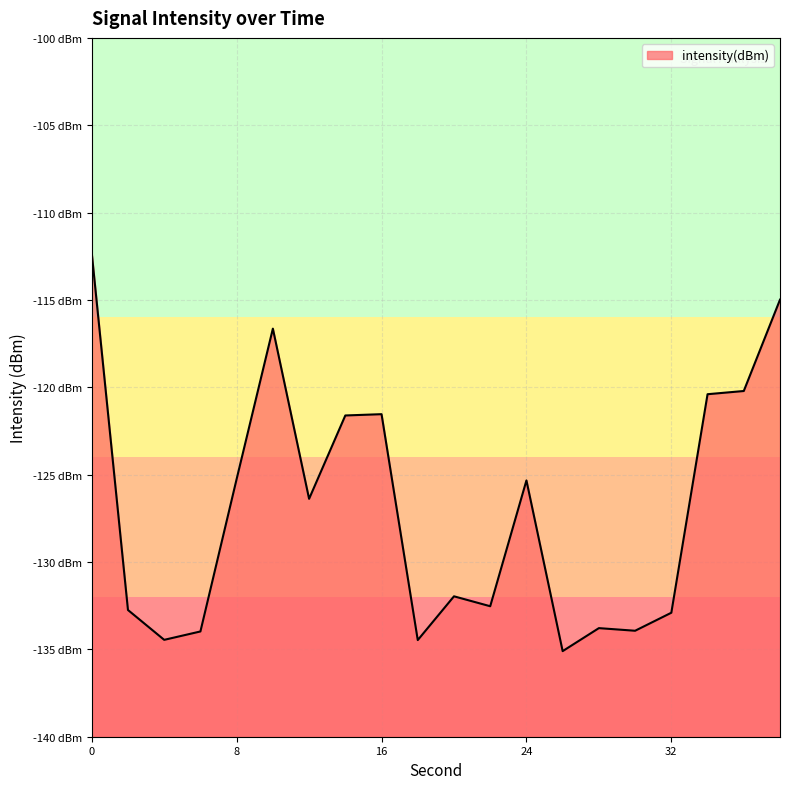

What is the value of the 15th point from the left?

-133.8